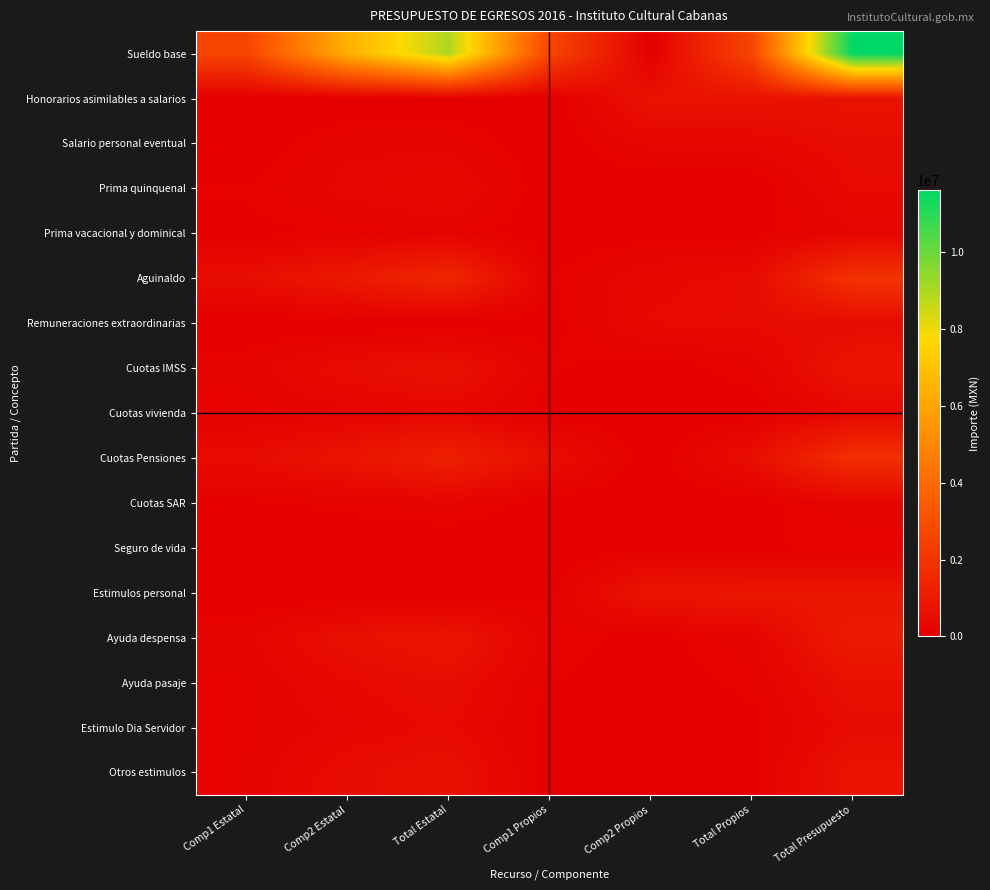

Count the number of categories in the chart.

7